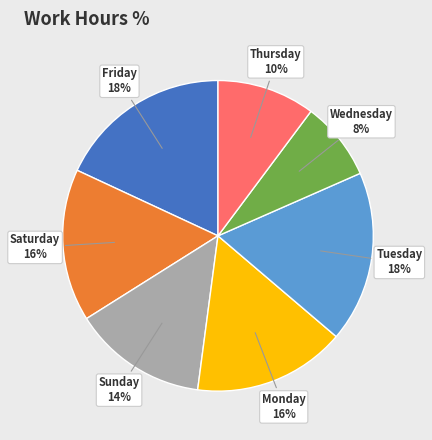

Count the number of slices in the pie.

7